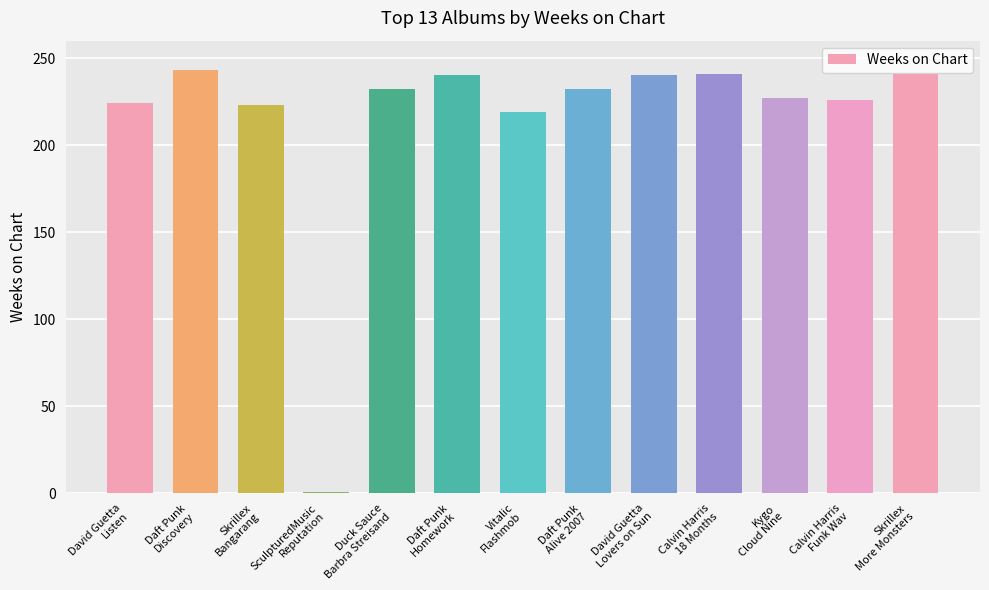

What is the greatest value displayed?

243